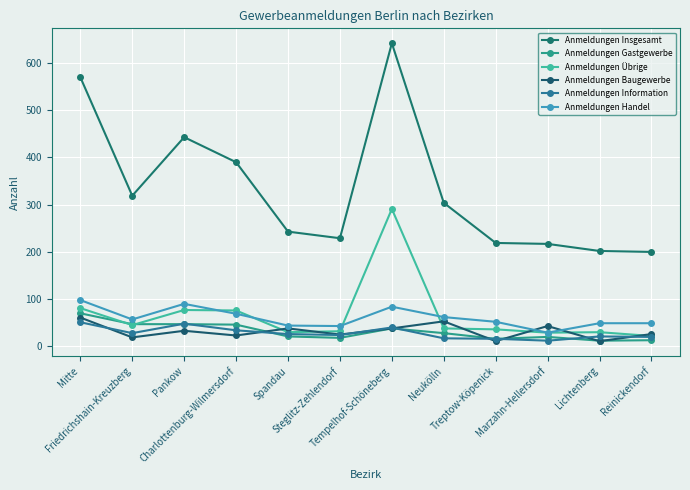

What is the spread (max minus min) of values at Friedrichshain-Kreuzberg?

300